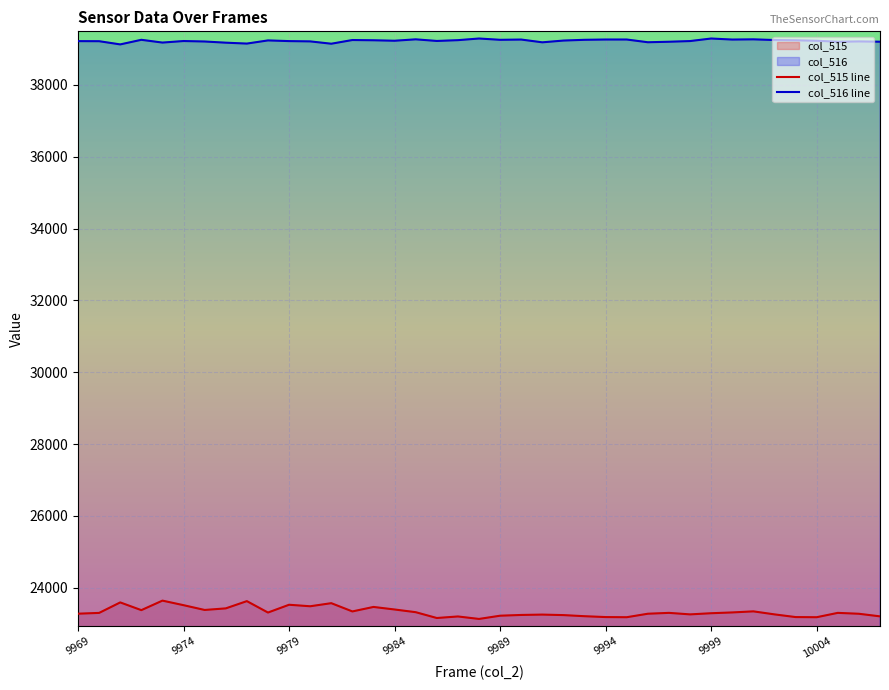

List the series in order of their overall mean, lowest first.

col_515 line, col_516 line